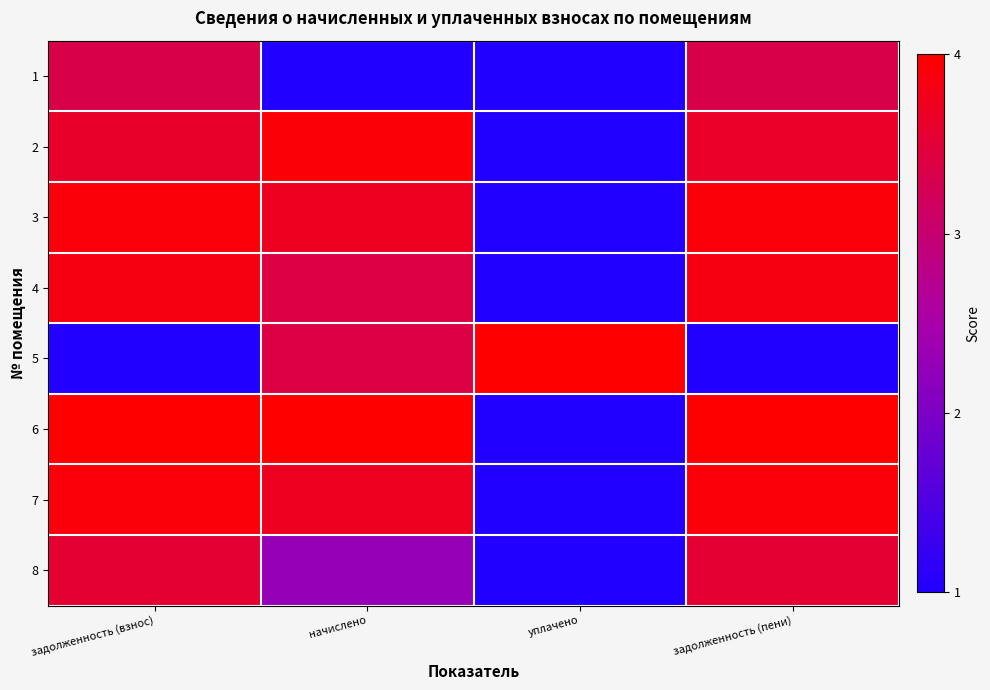

Between начислено and уплачено, which is larger?

начислено